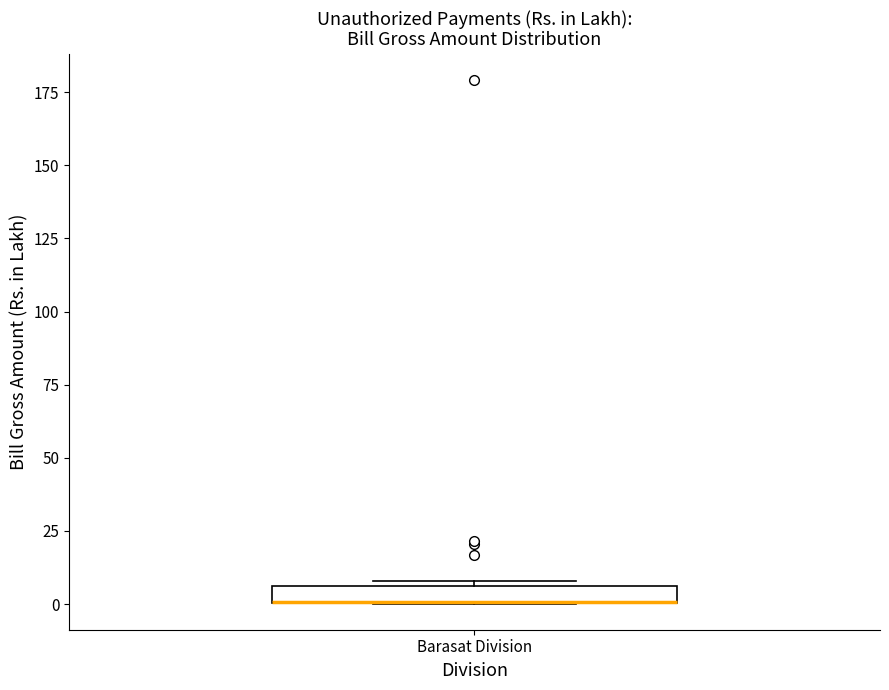

Where is the upper edge of the box for Barasat Division on the y-axis? The values are not printed on the chart, so give them approximately, as read against the axis.

5